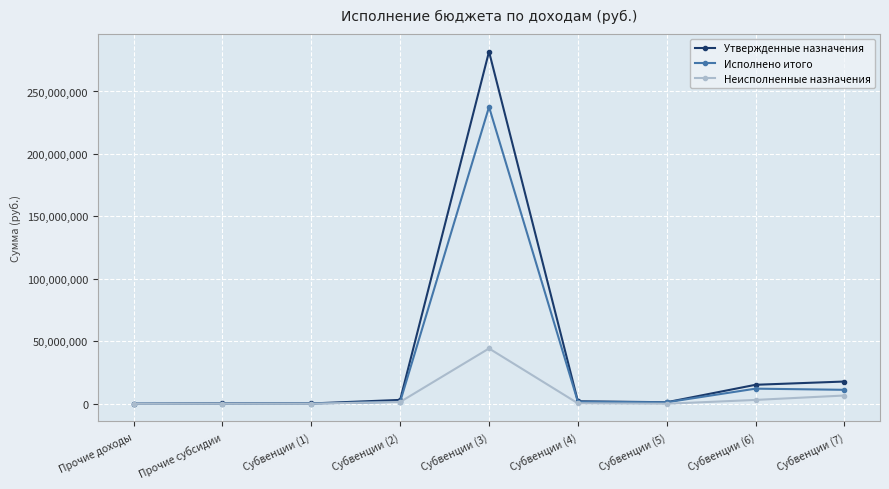

What is the label of the 9th point from the right?

Прочие доходы